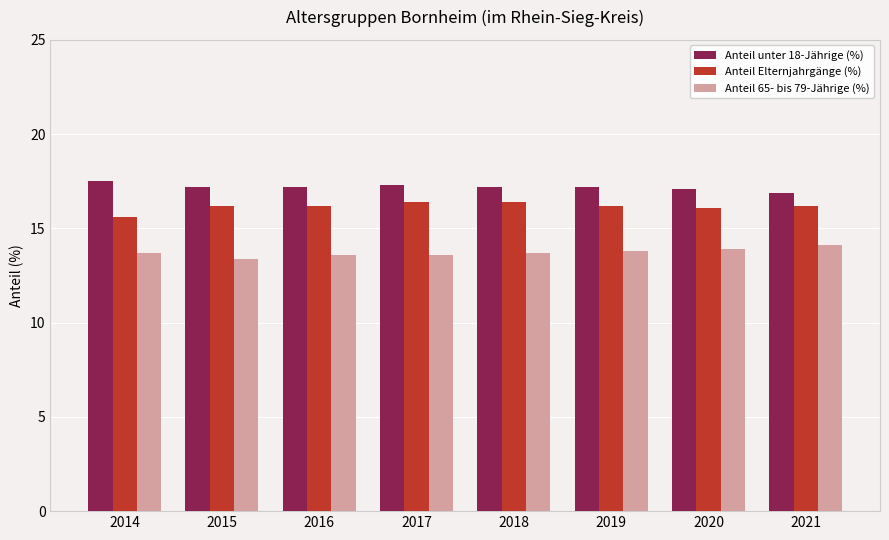

What is the spread (max minus min) of values at 2014?

3.8